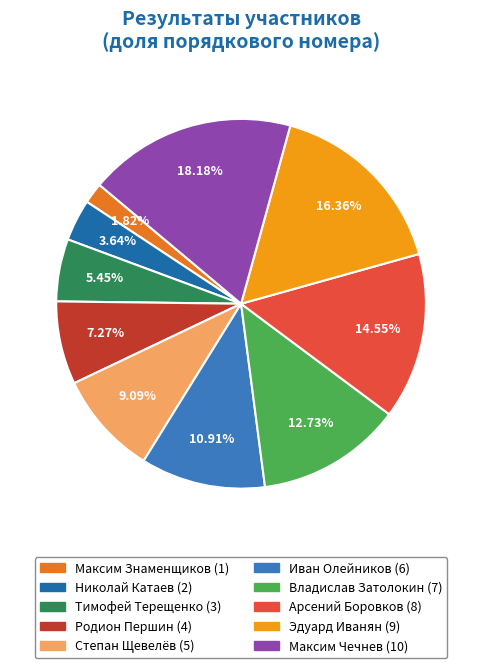

Is the sum of Степан Щевелёв and Арсений Боровков greater than half?

No